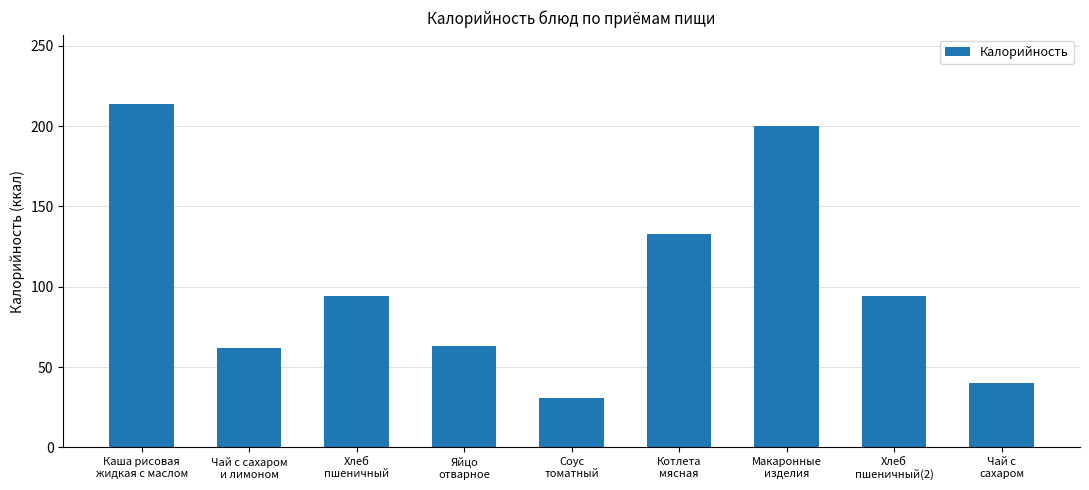

At which category does the chart reach its minimum across all series?

Соус
томатный